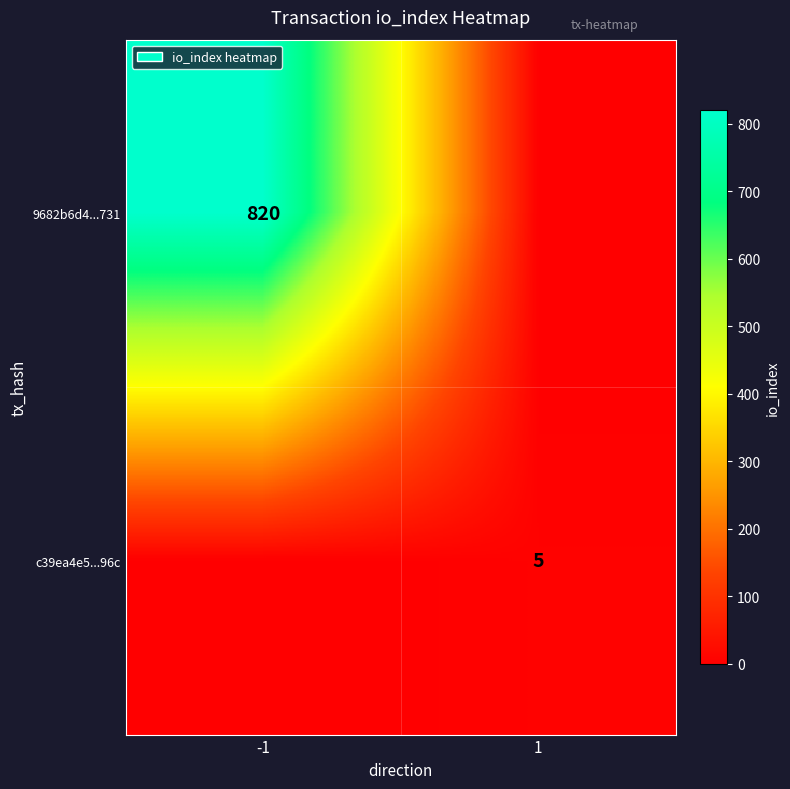

Is it true that 9682b6d4...731 equals 820 at -1?

True